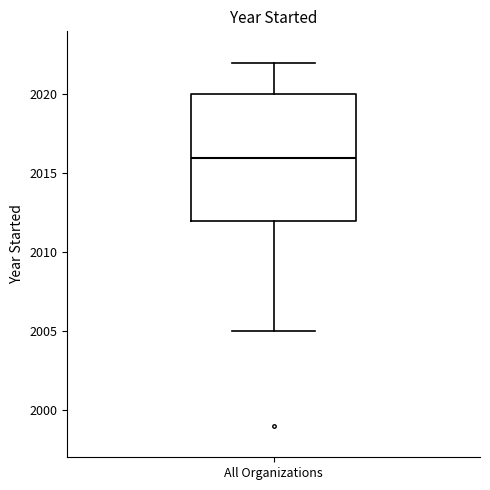

Read this box plot against the y-axis: the position of the median line, the range covered by the box, and the ends of both whiskers. The values are not printed on the chart, so give them approximately, as read against the axis.

median 2016, box 2012 to 2020, whiskers 2005 to 2022